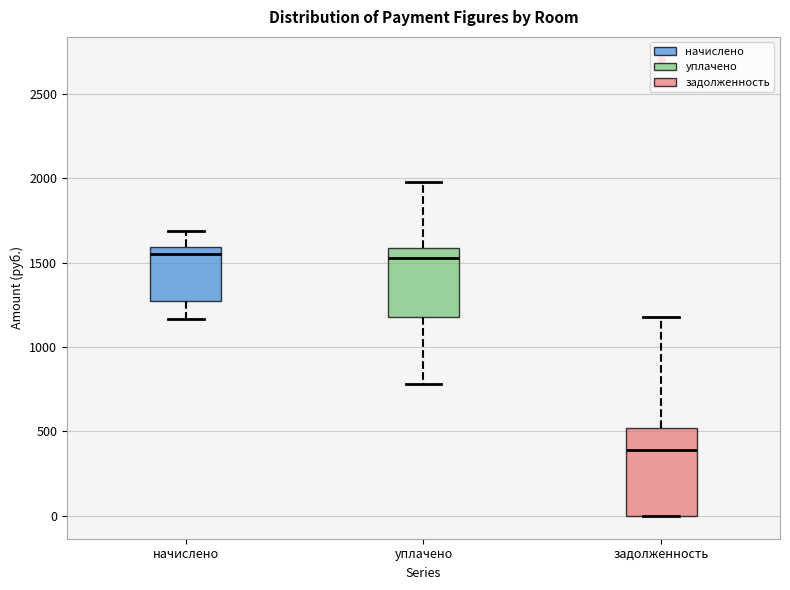

Comparing the boxes themselves (not the whiskers), which one is the tallest?

задолженность